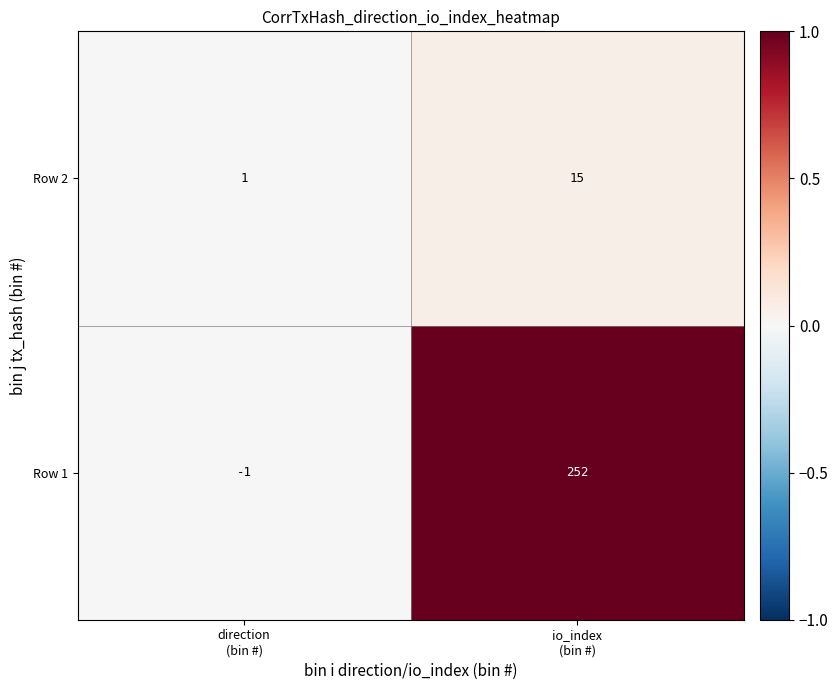

What is the greatest value displayed?

252